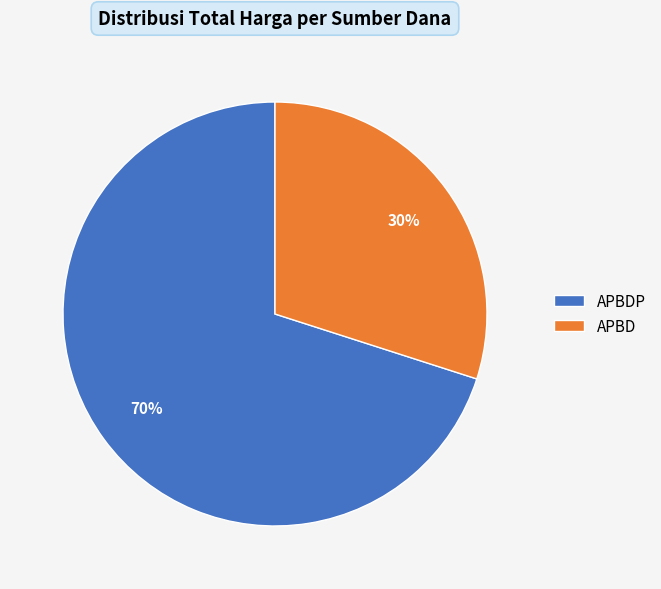

What percentage is the APBDP slice, to the nearest percent?

70%